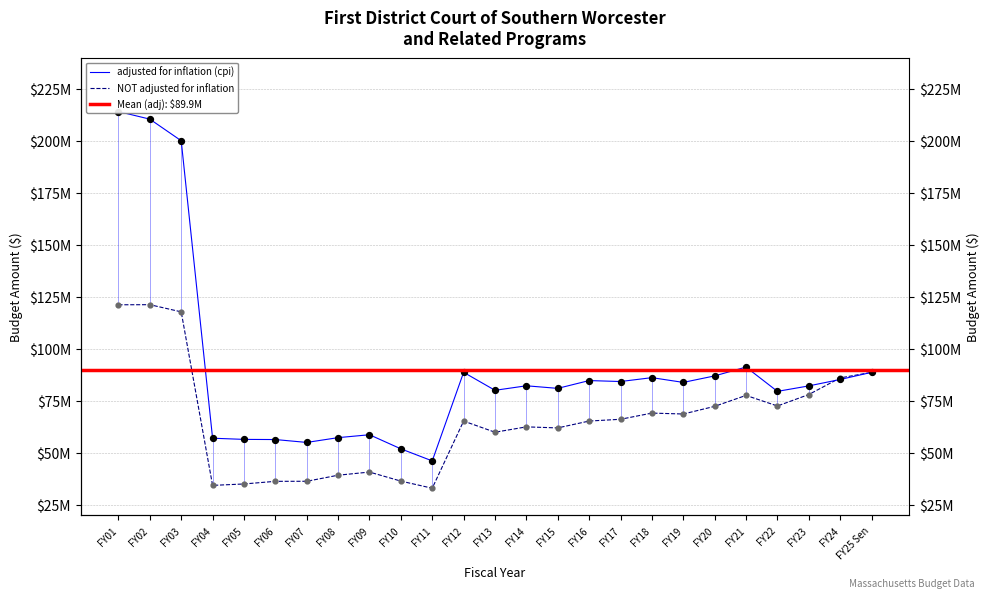

Which series reaches the minimum Y coordinate?

NOT adjusted for inflation